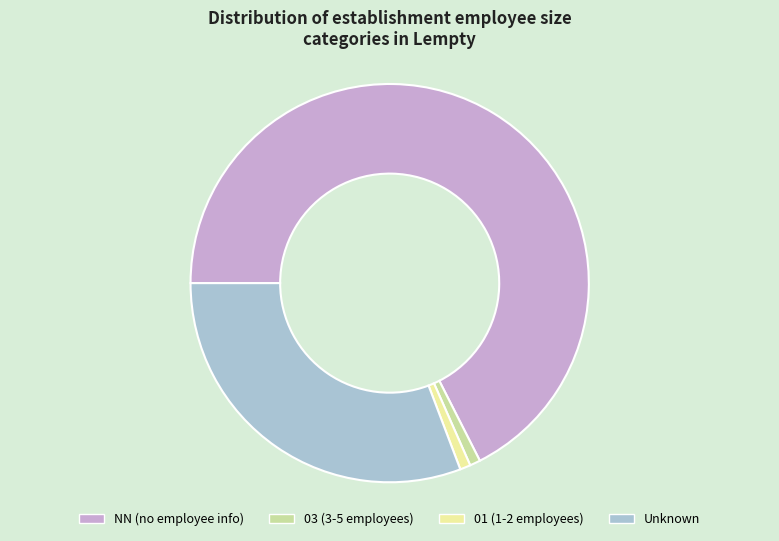

Is there a majority slice in this chart?

Yes